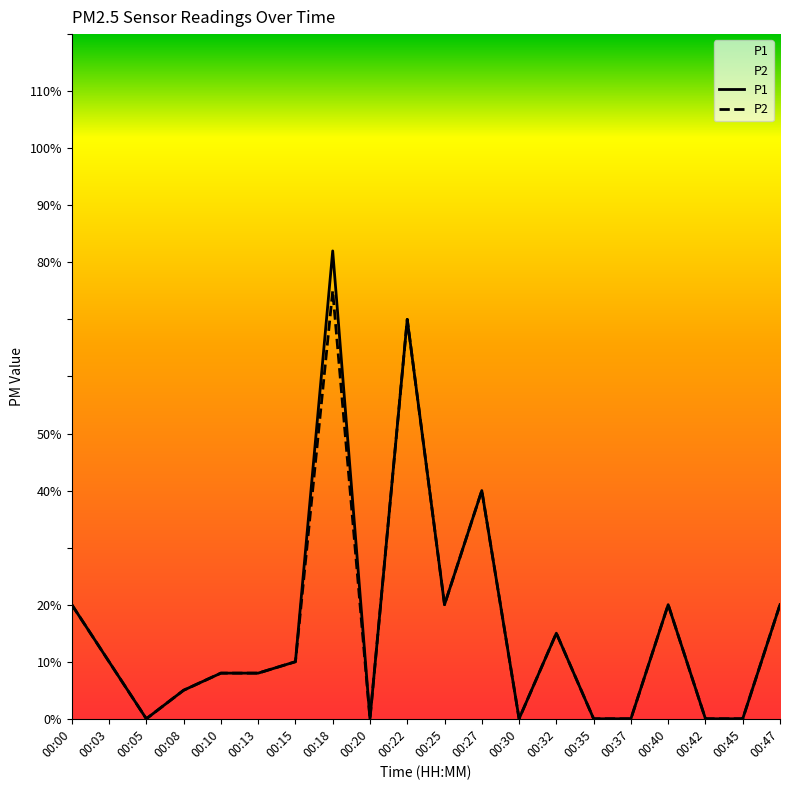

Which has a higher value, 00:00 or 00:08?

00:00